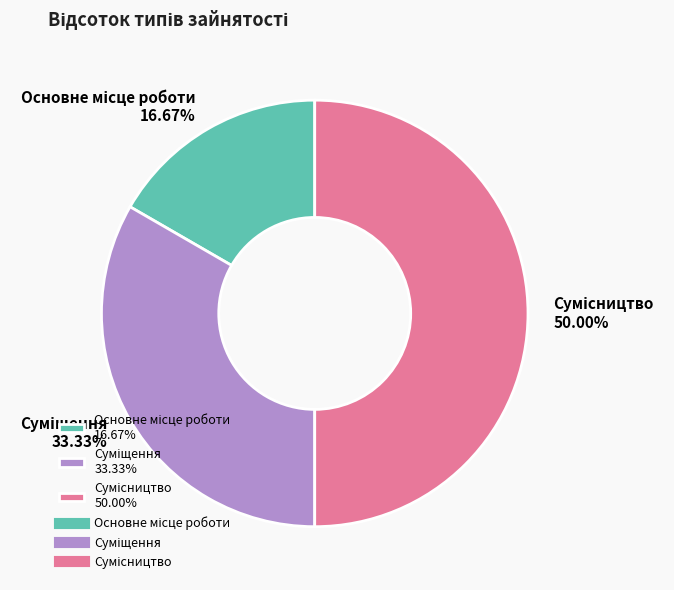

What portion of the pie excludes Суміщення?

66.7%